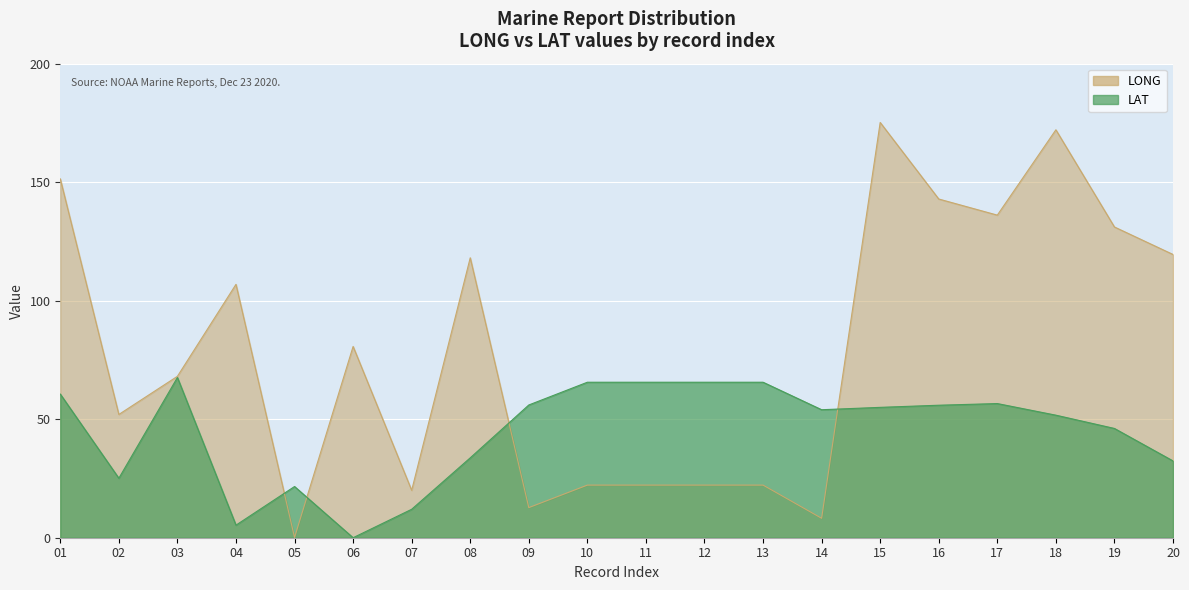

Which series has the largest range (max minus min)?

LONG